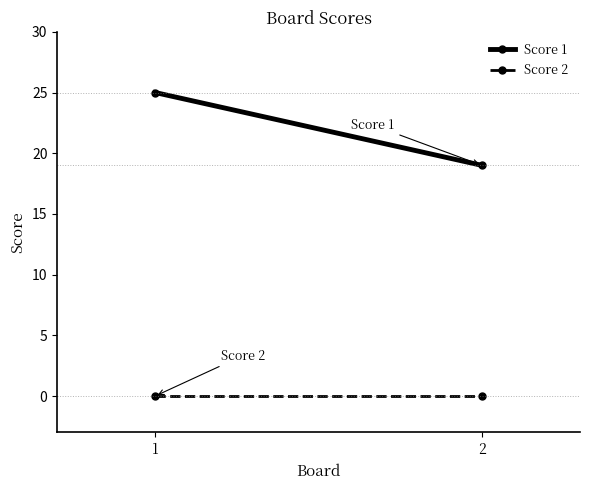

At 2, list the series in order from largest to smallest.

Score 1, Score 2